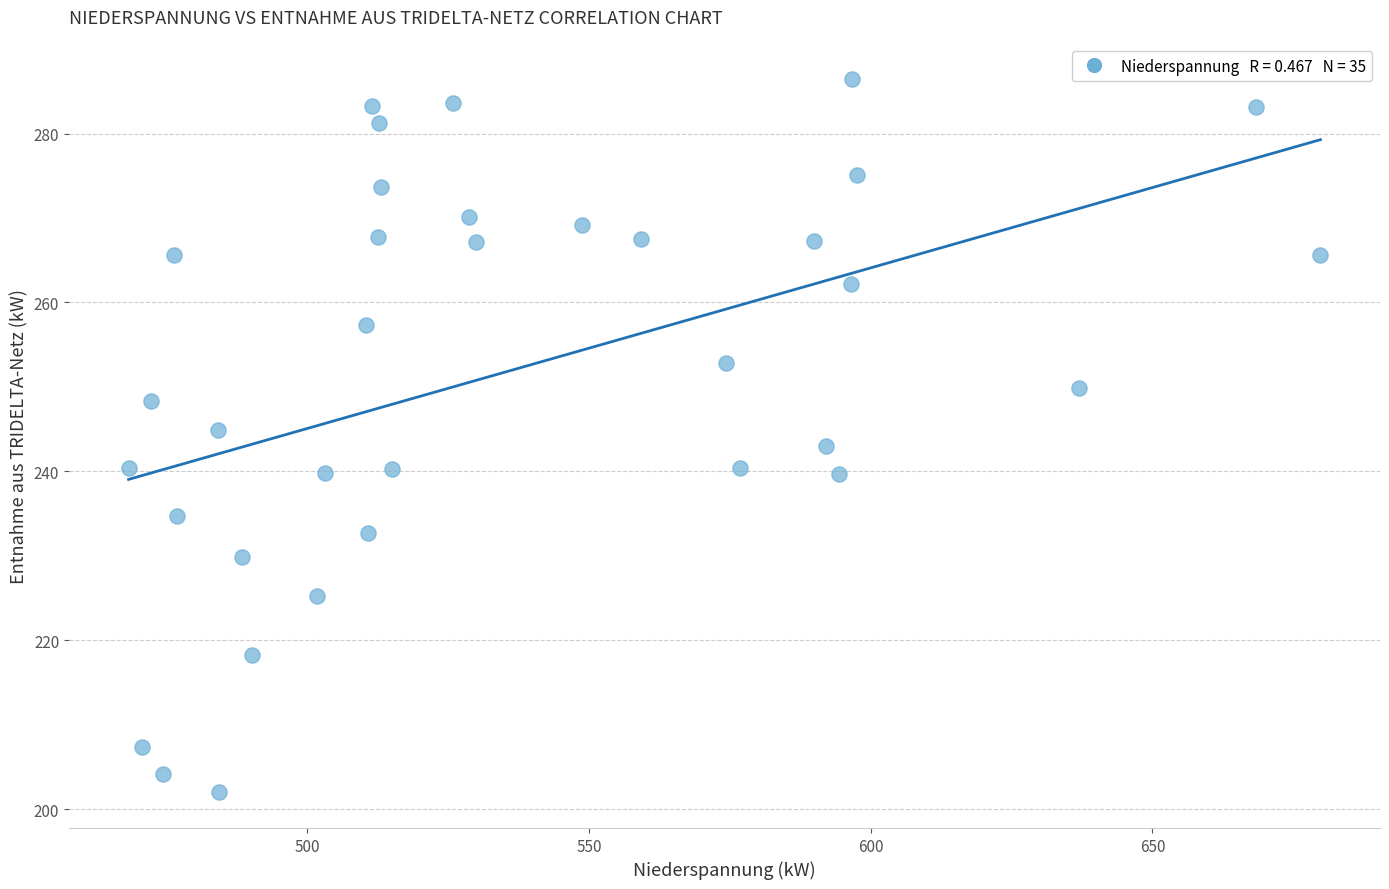

What is the range of X values (max minus min)?

211.5